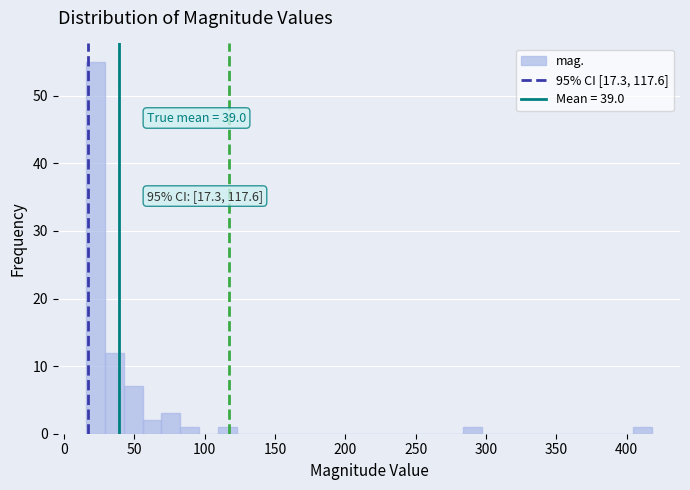

Read against the x-axis, roughly where is the centre of the tallest bar?

25